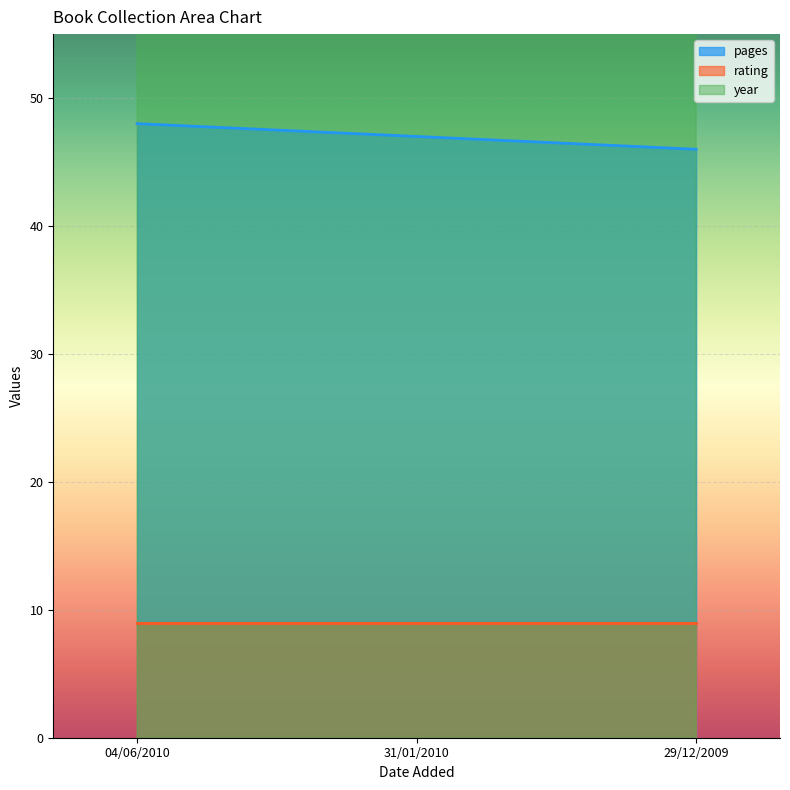

What is the lowest value of the pages series?

46